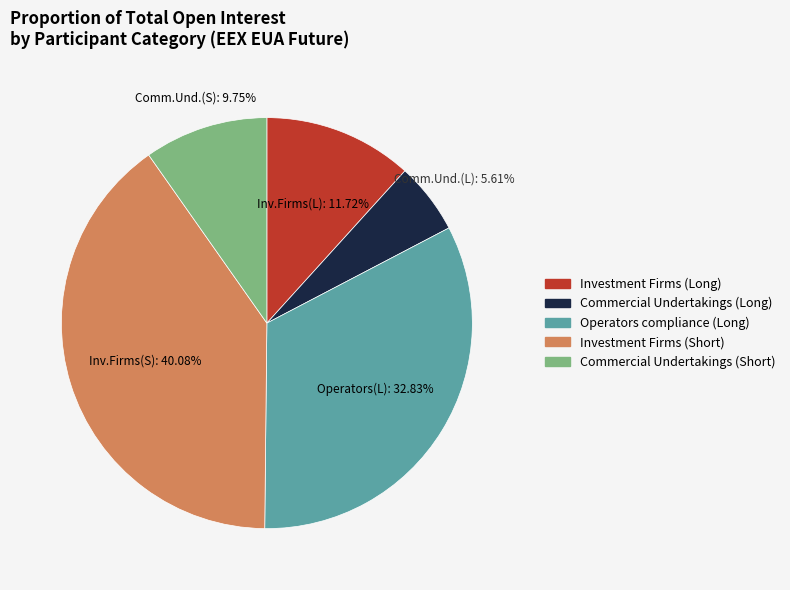

What percentage is the Commercial Undertakings (Long) slice, to the nearest percent?

6%